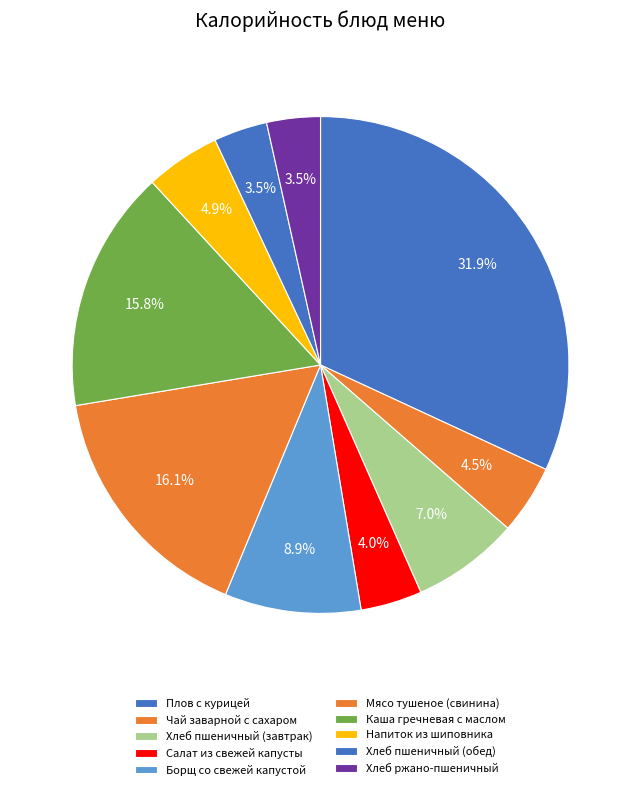

To the nearest percent, what portion does Каша гречневая с маслом represent?

16%